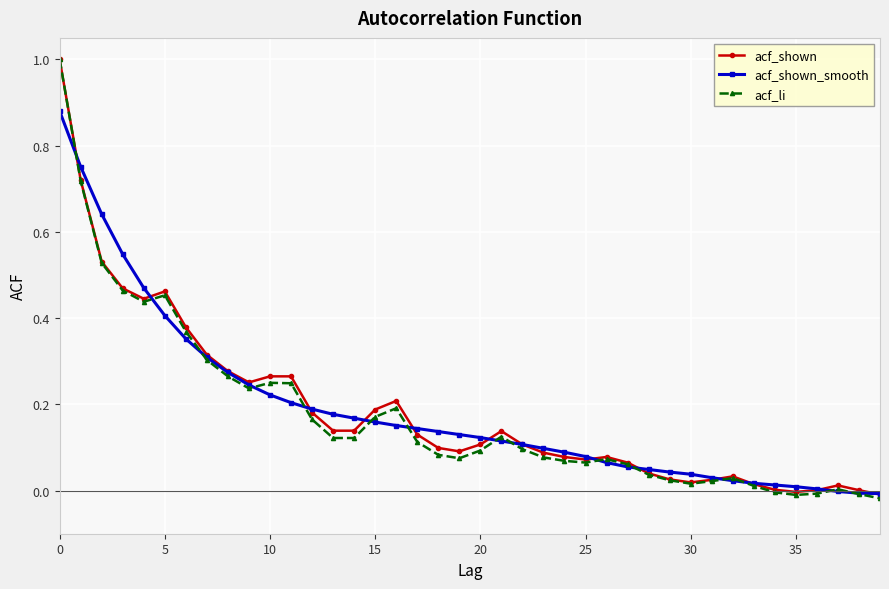

How many data points does each series have?

40